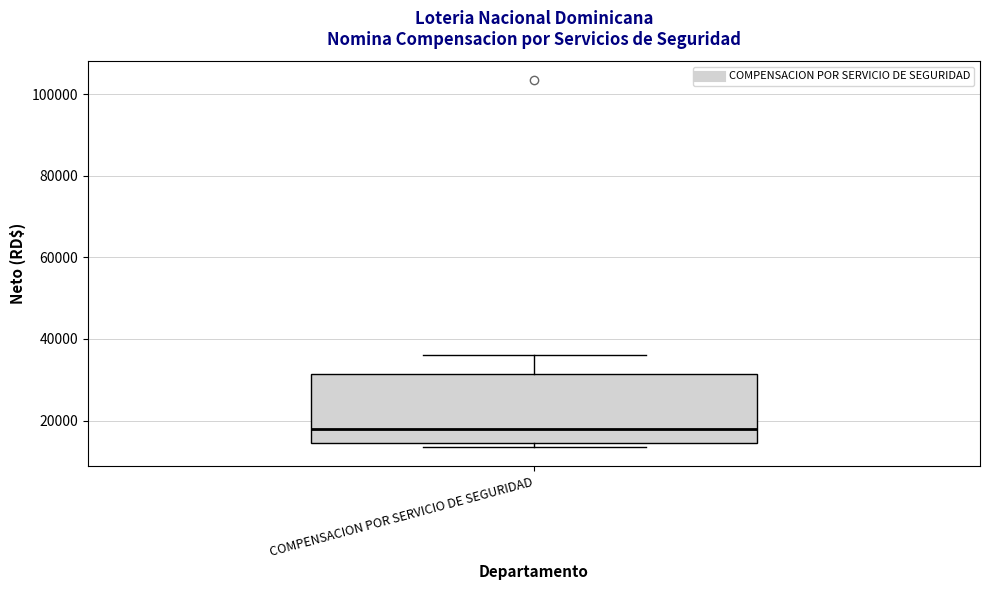

Read this box plot against the y-axis: the position of the median line, the range covered by the box, and the ends of both whiskers. The values are not printed on the chart, so give them approximately, as read against the axis.

median 18000, box 14000 to 32000, whiskers 14000 (just below the box's lower edge) to 36000